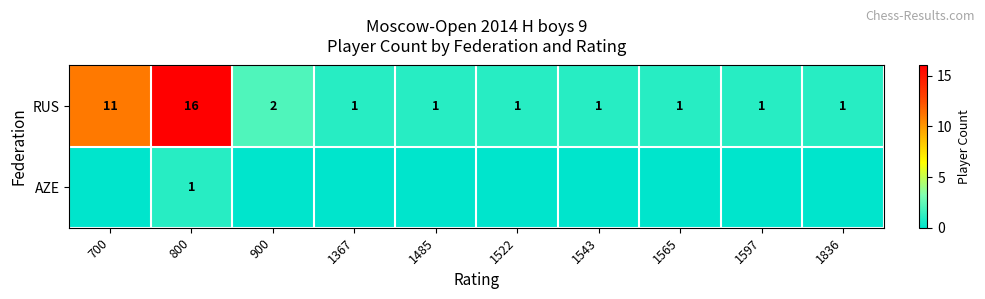

What is the sum of all RUS values?

36